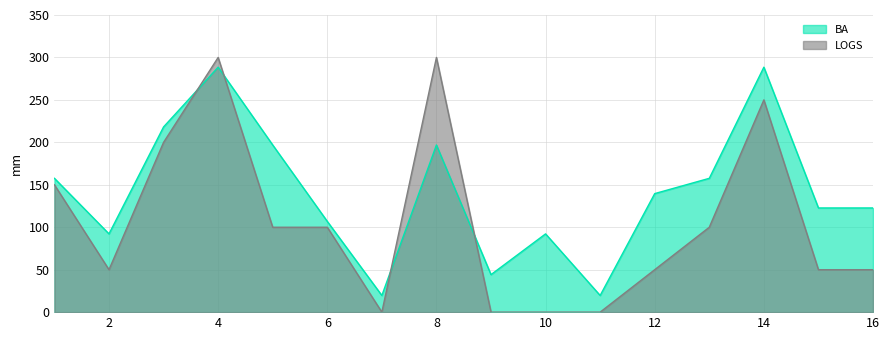

Where is BA nearest to the value 154?

1